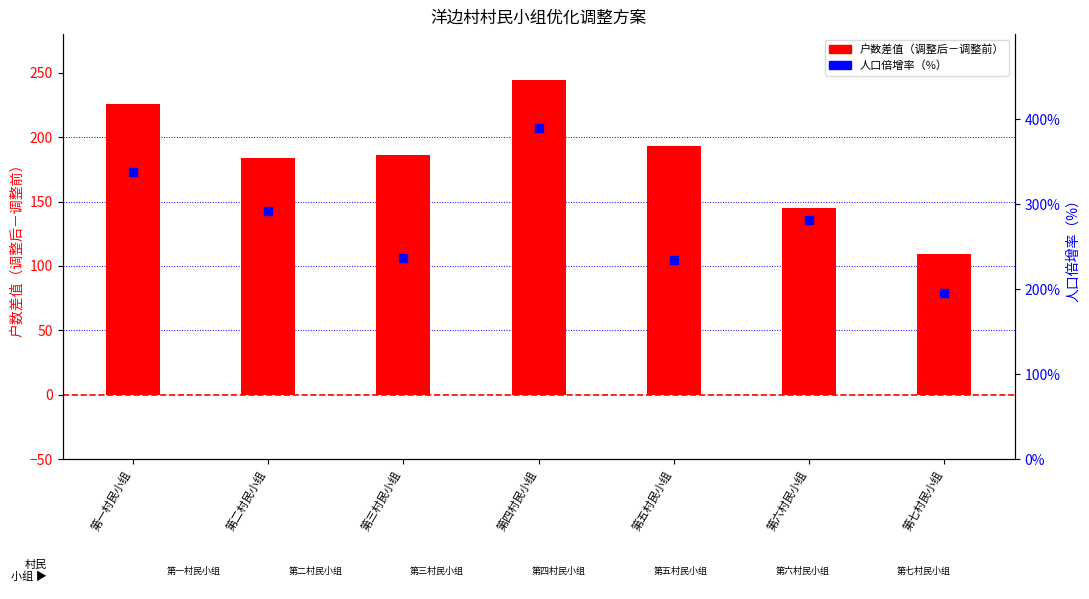

At which category is the sum across all series the highest?

第四村民小组